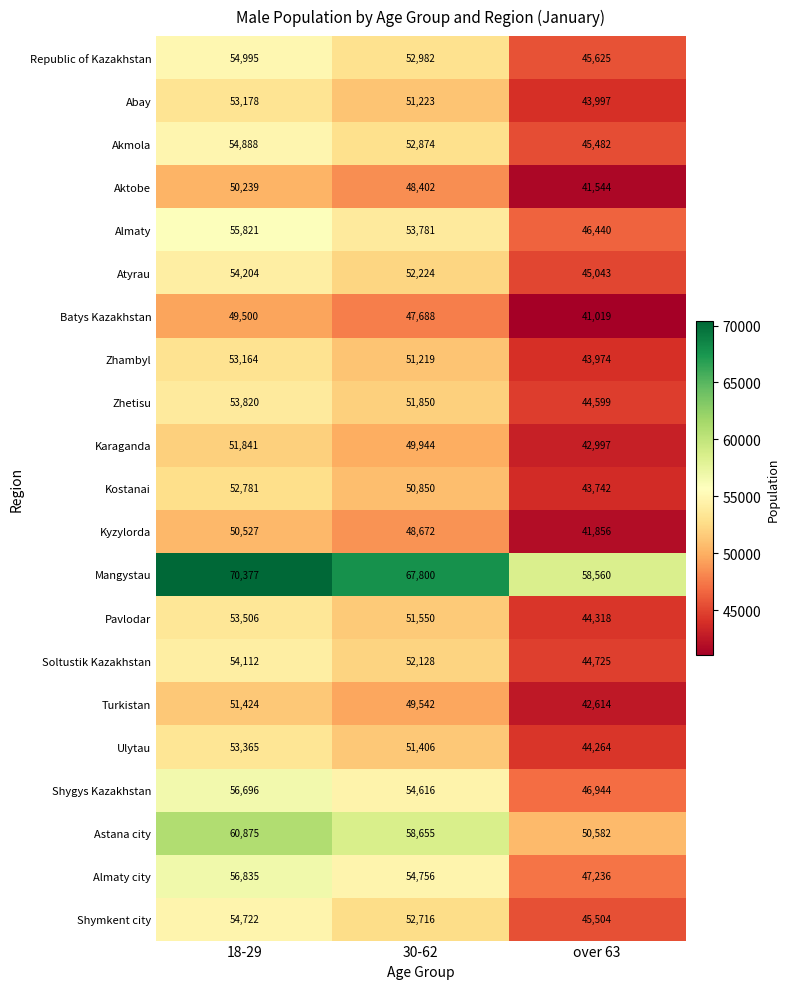

At which category is the sum across all series the highest?

18-29